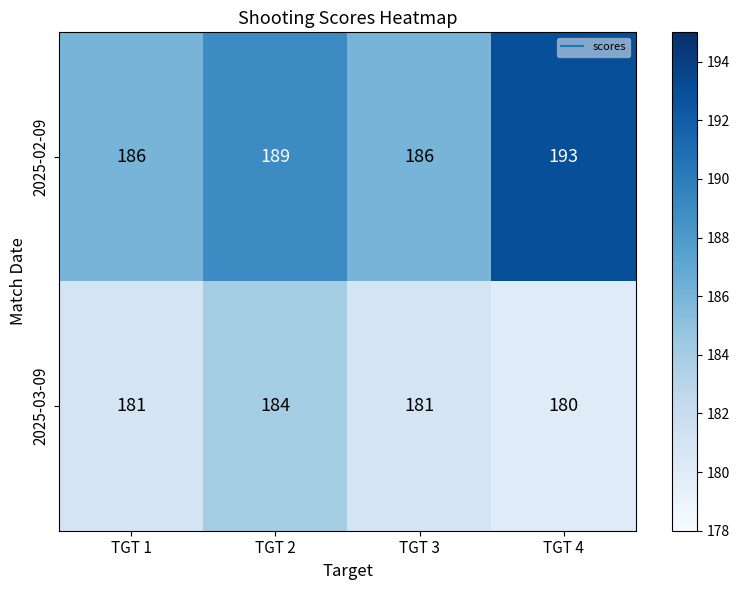

What is the approximate value of 2025-03-09 at TGT 3?

181